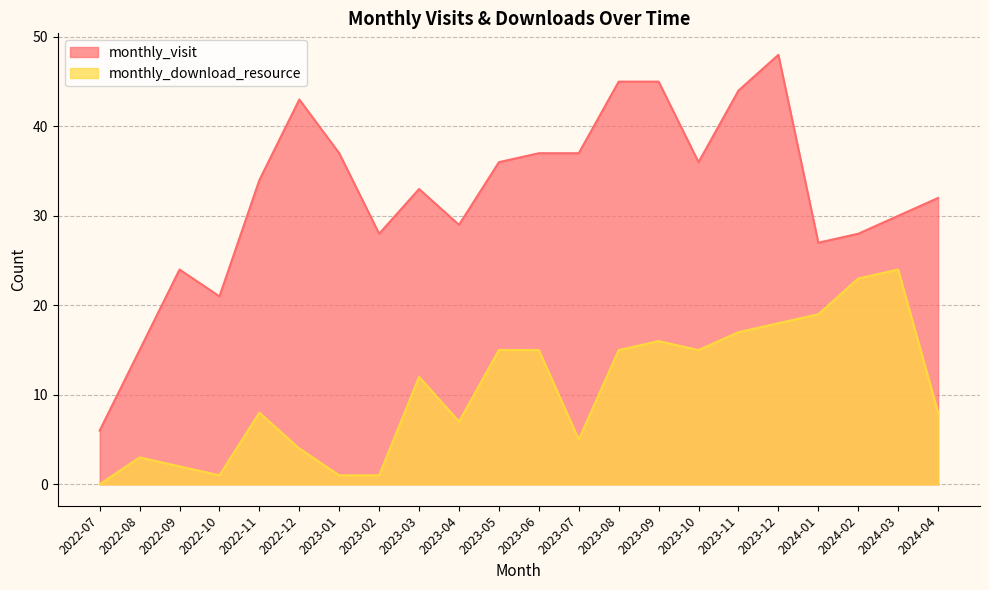

Rank the series by their average value, from lowest to highest.

monthly_download_resource, monthly_visit